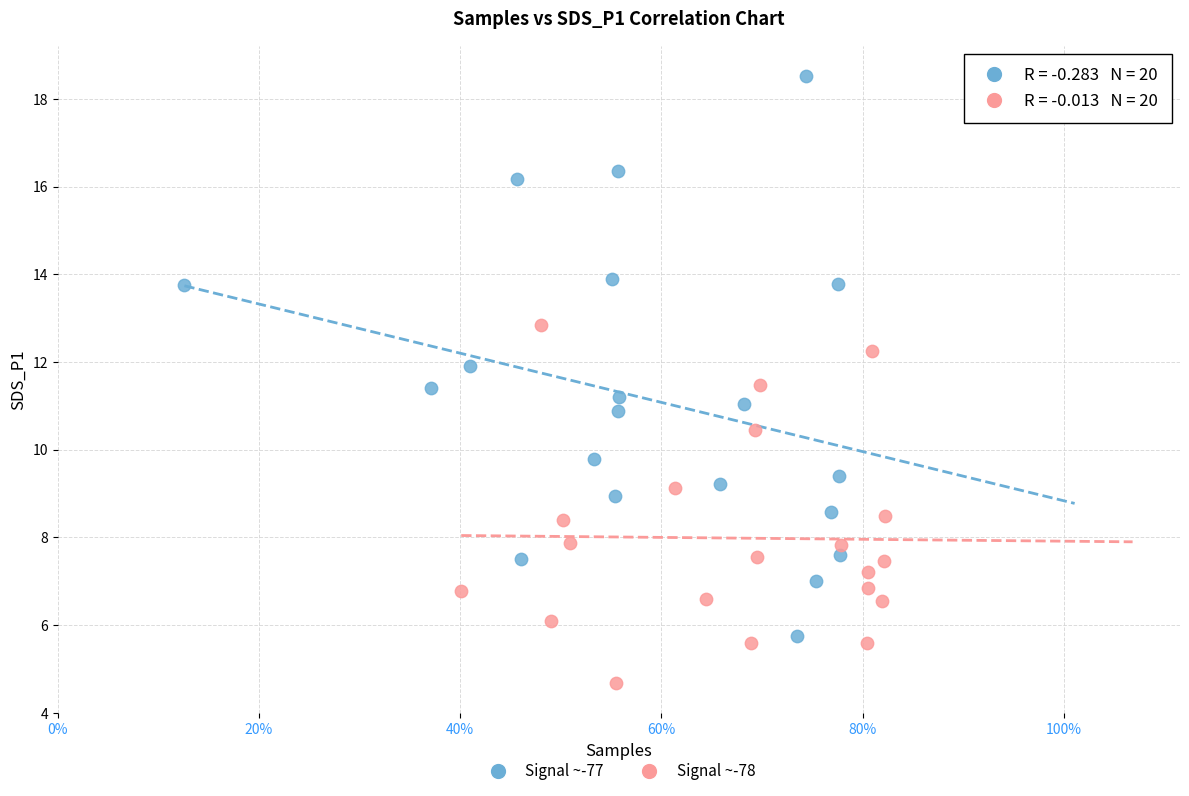

Which series contains the lowest Y value?

Signal ~-78